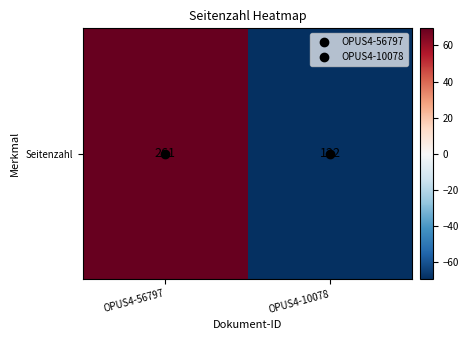

What is the change in value from OPUS4-56797 to OPUS4-10078?

-139.0